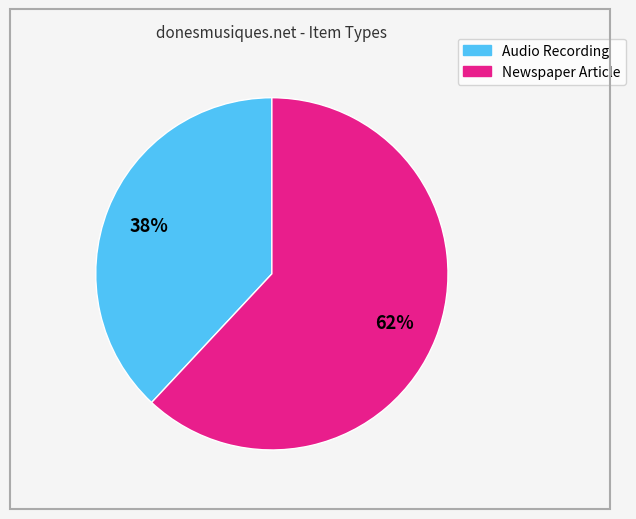

The Newspaper Article slice represents 62% of the pie. True or false?

True